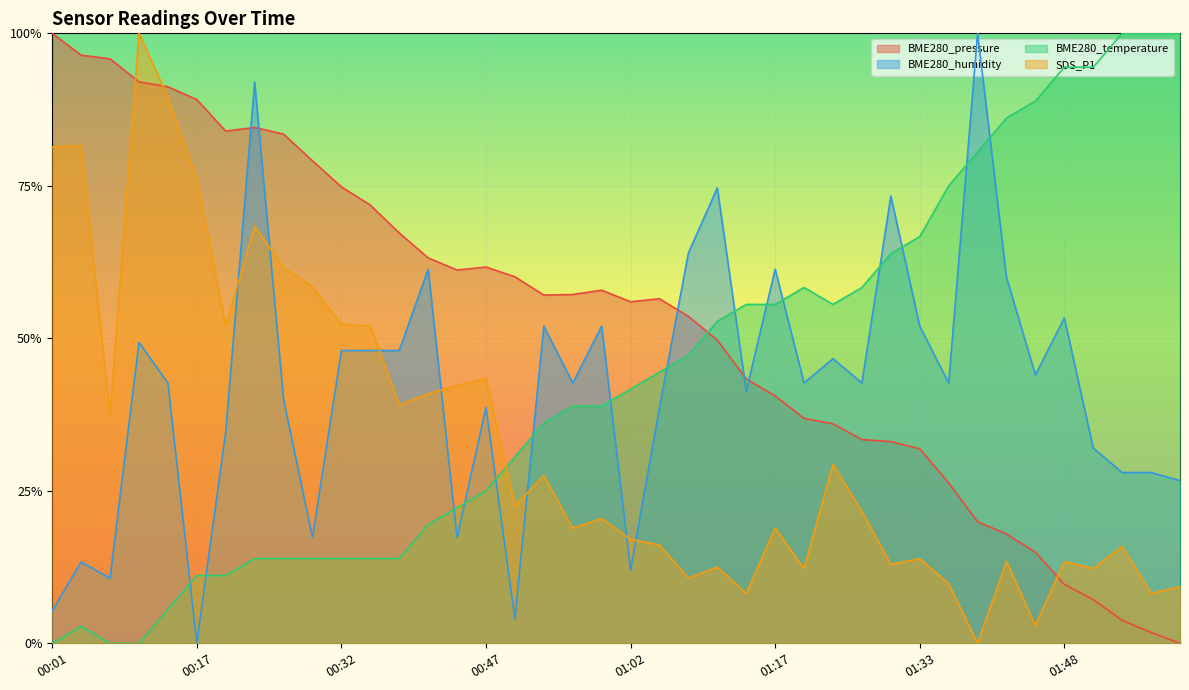

At 00:26, list the series in order from largest to smallest.

BME280_pressure, SDS_P1, BME280_humidity, BME280_temperature